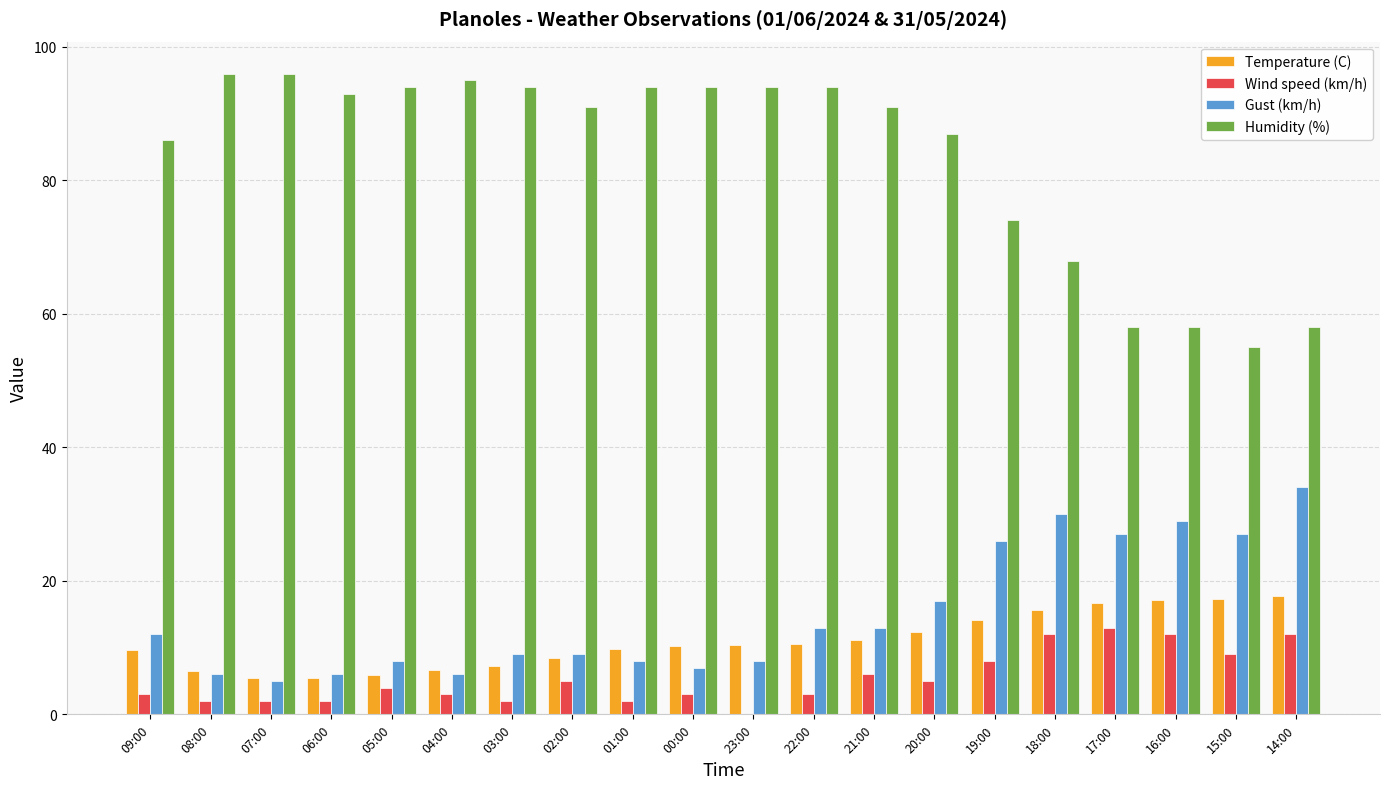

At which category is the sum across all series the highest?

18:00